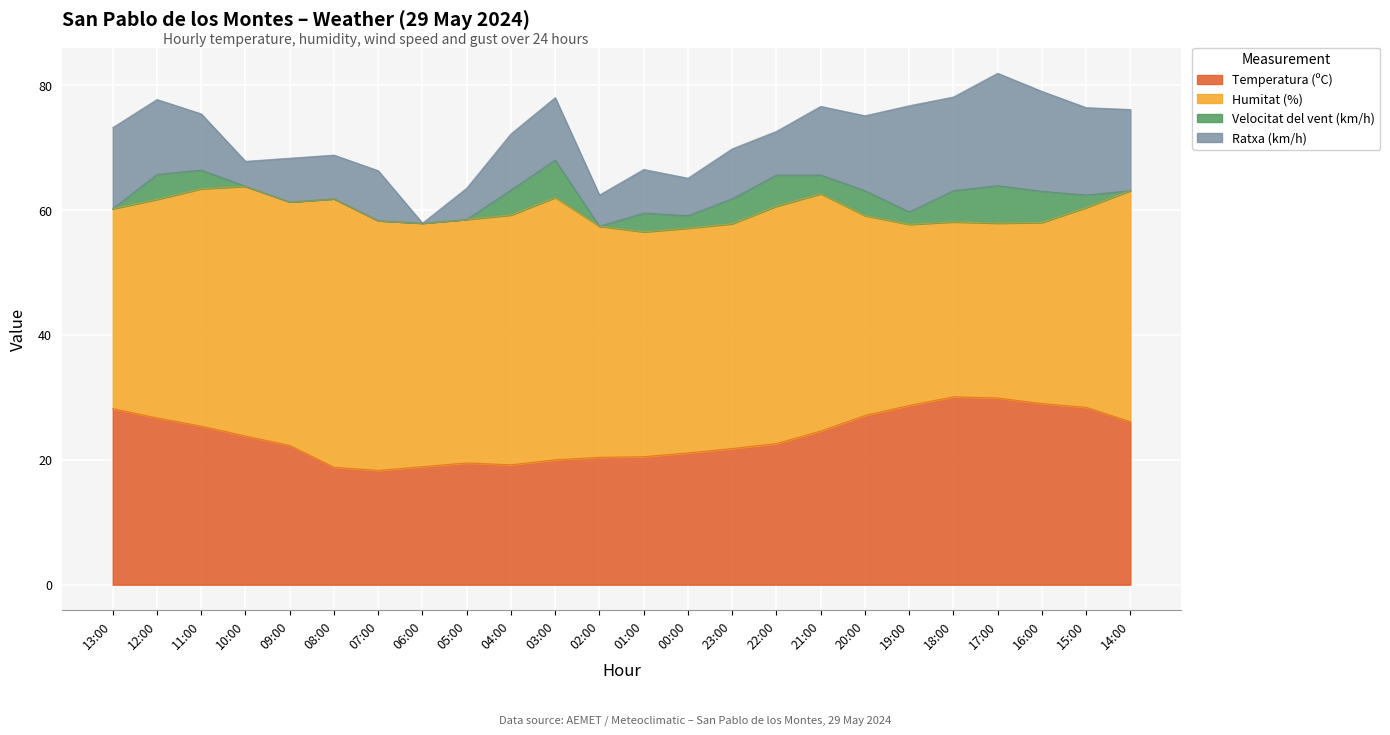

What is the difference between the second highest and minimum values in the Ratxa (km/h) series?

17.0